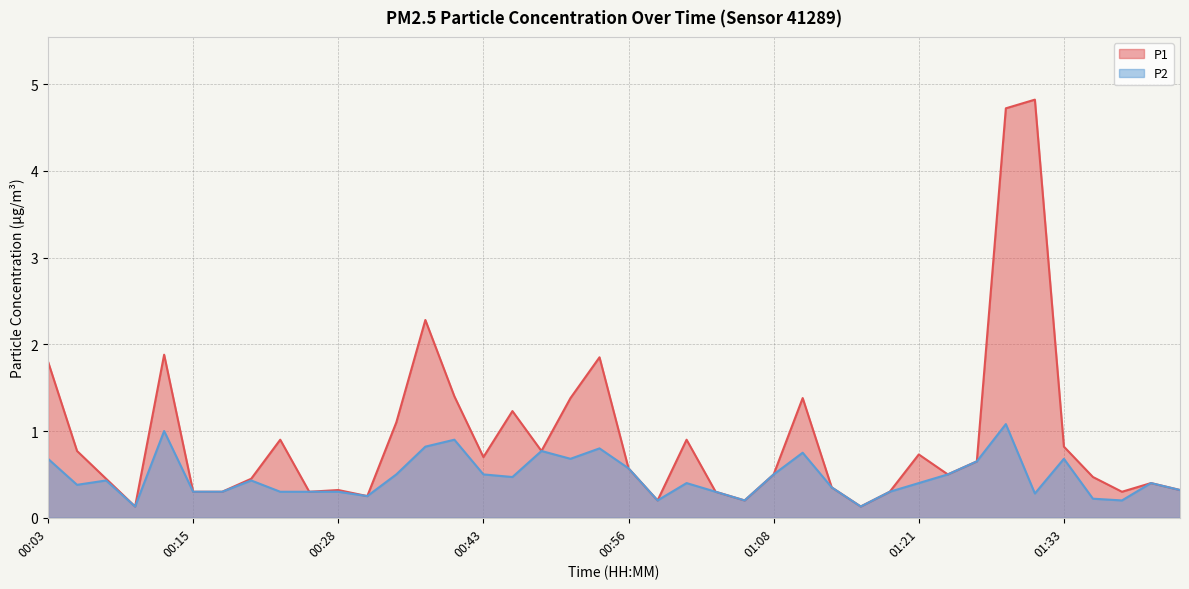

What is the difference between the P1 values at 01:33 and 01:36?

0.3